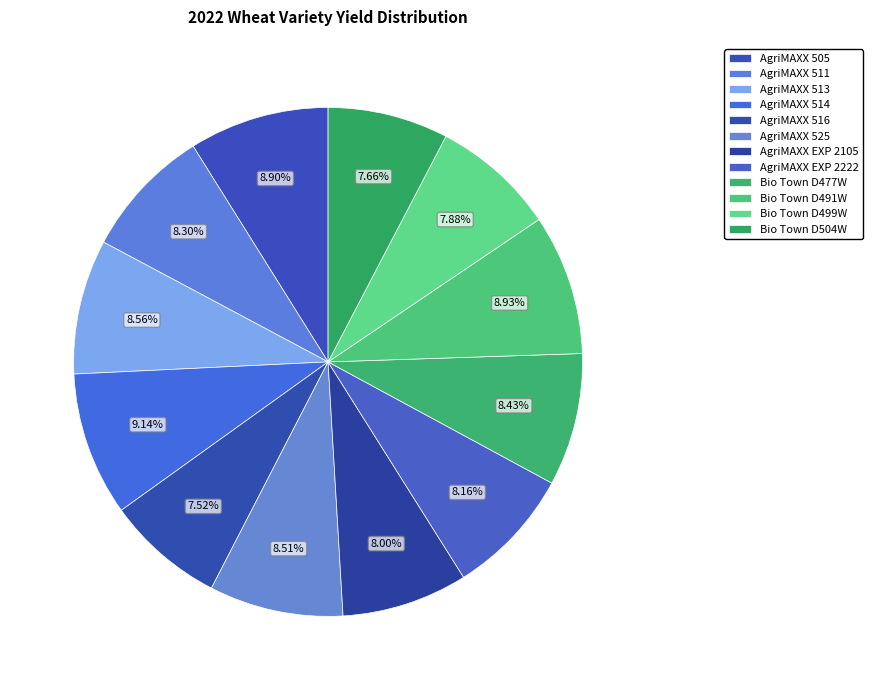

Does AgriMAXX 505 account for over 50% of the chart?

No